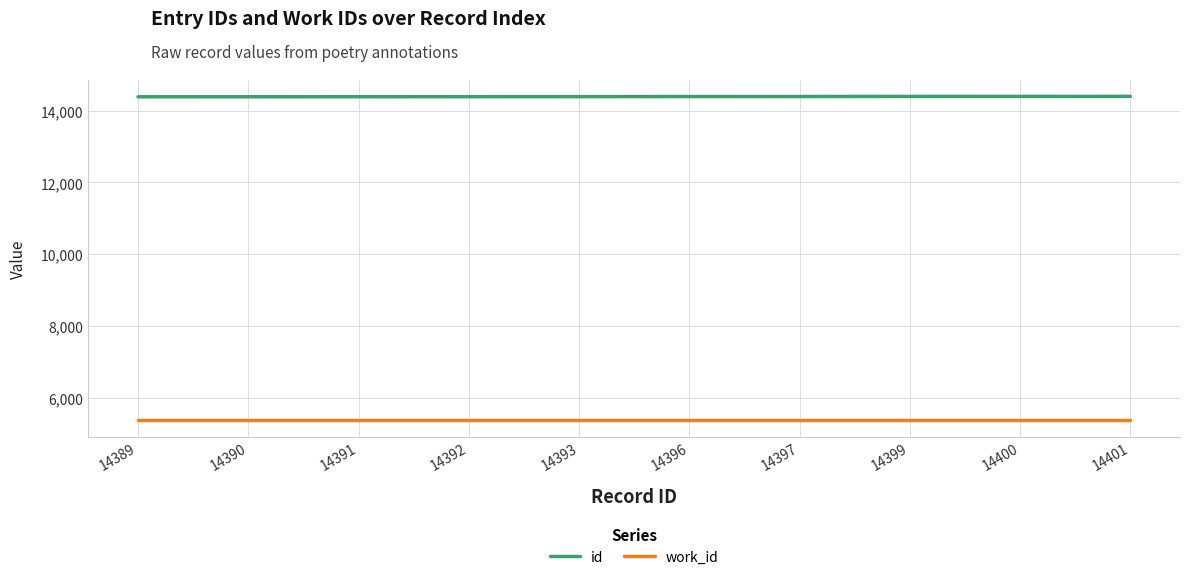

What is the minimum value for work_id?

5366